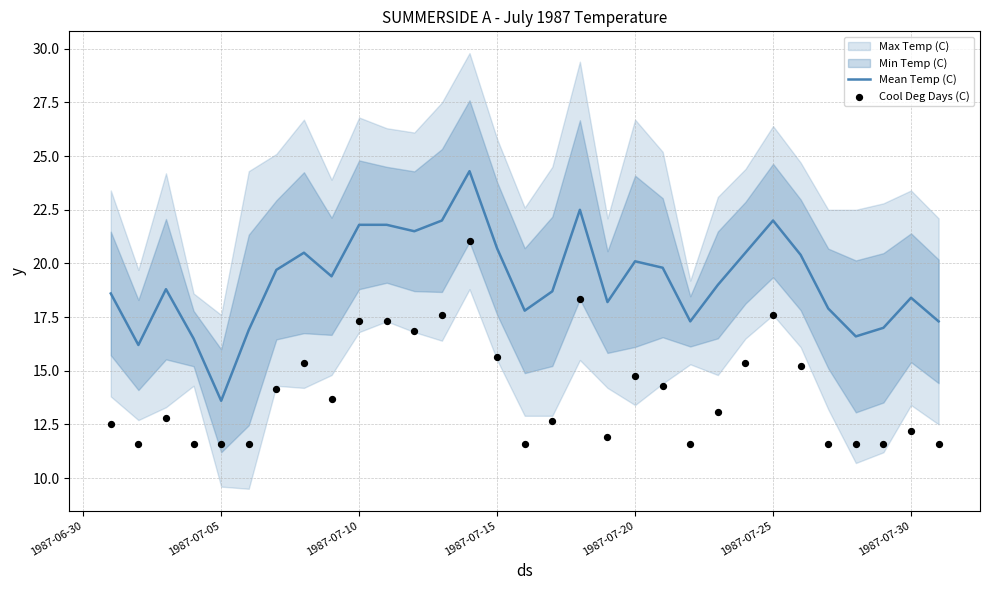

Which category has the lowest value in the Mean Temp (C) series?

1987-07-05